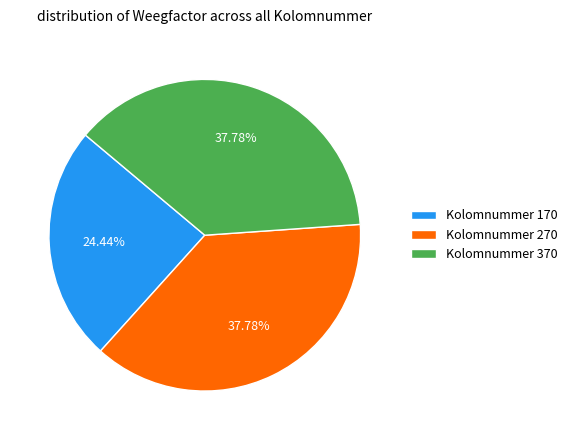

How many segments does this pie chart have?

3